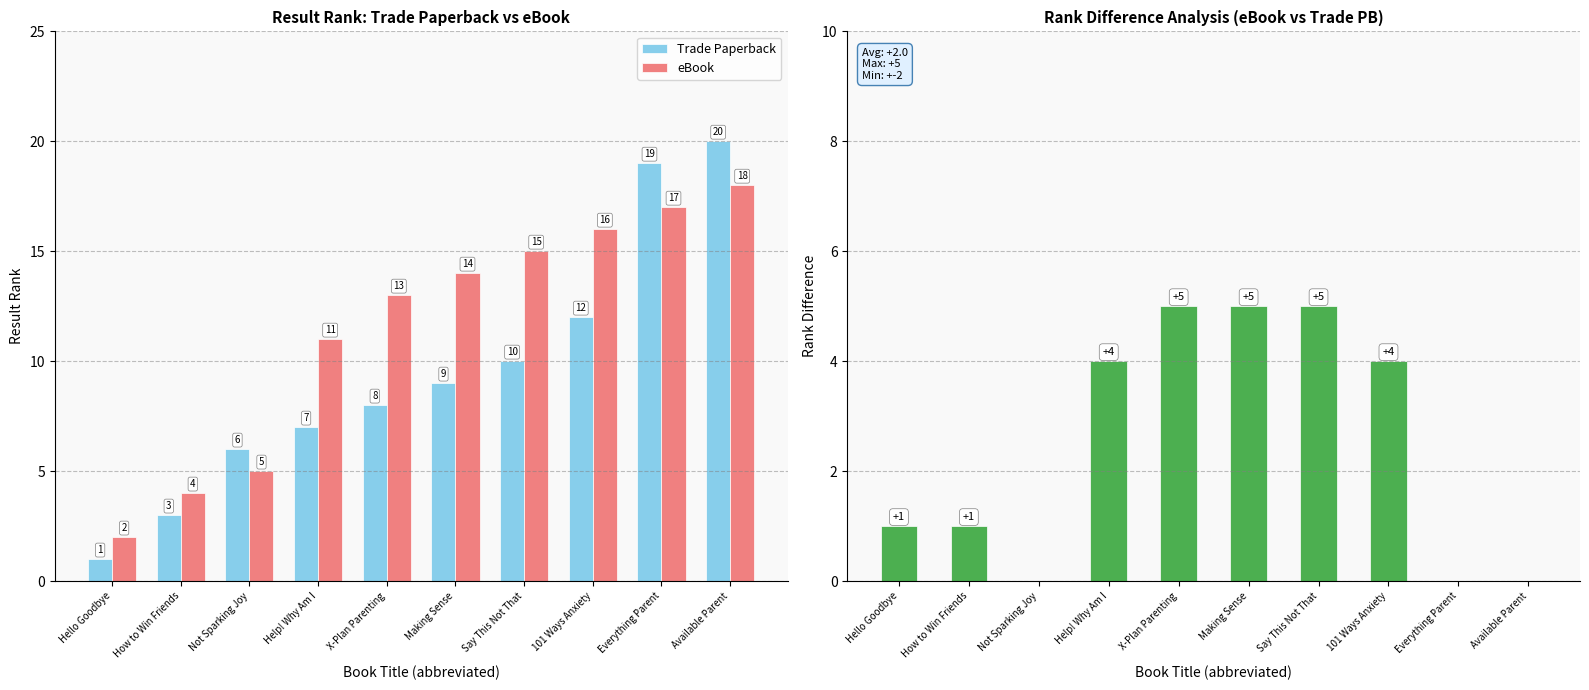

How many values in Rank Difference (eBook - Trade PB) are above zero?

7